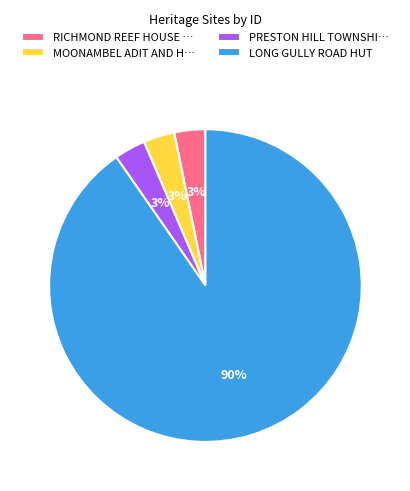

To the nearest percent, what percentage of the pie is RICHMOND REEF HOUSE …?

3%